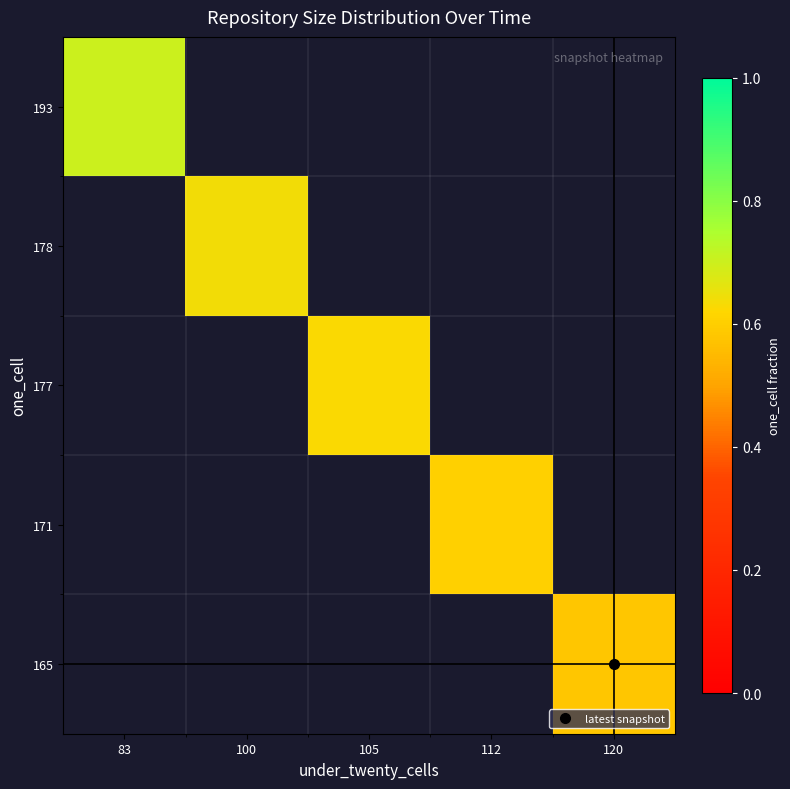

Is the value of 178 at 100 greater than the value of 193 at 83?

No